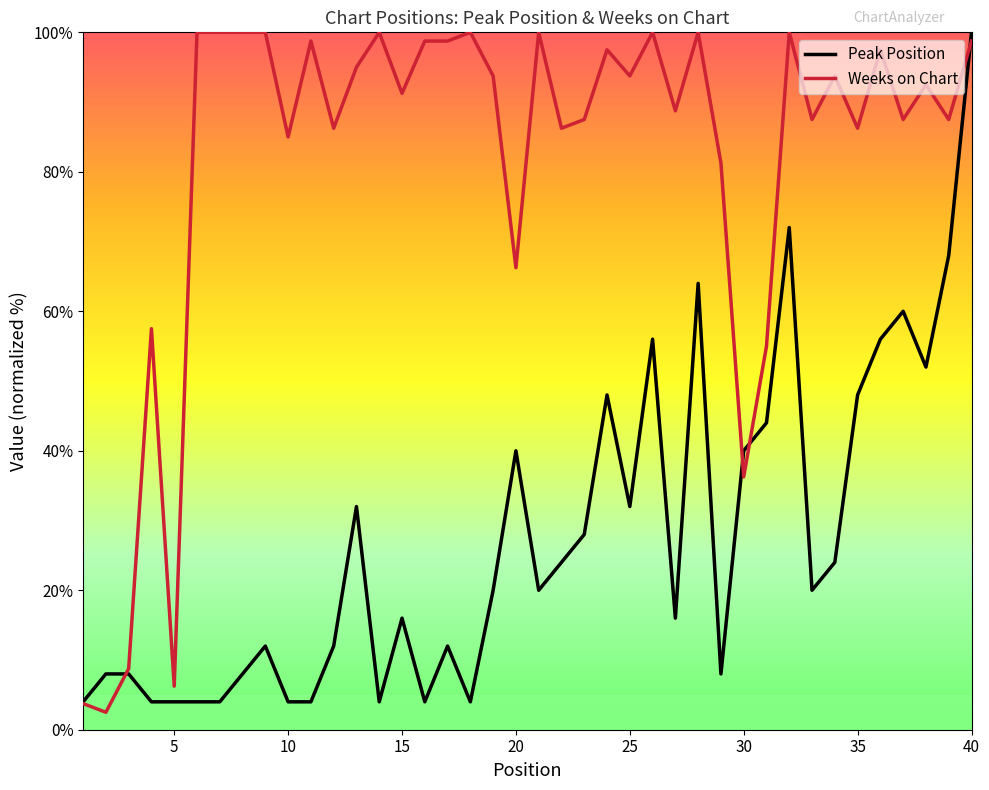

How many lines are shown in the chart?

2